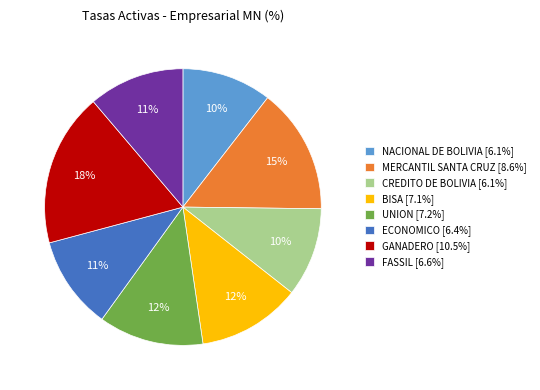

To the nearest percent, what portion does MERCANTIL SANTA CRUZ [8.6%] represent?

15%